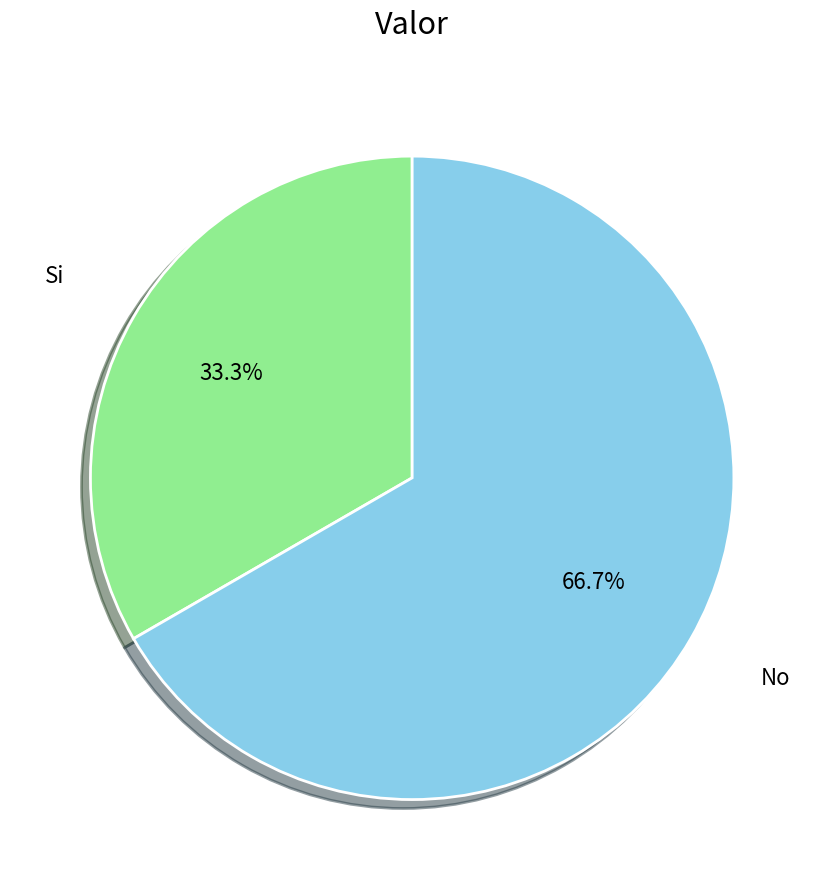

Is there any slice that represents more than half of the pie?

Yes